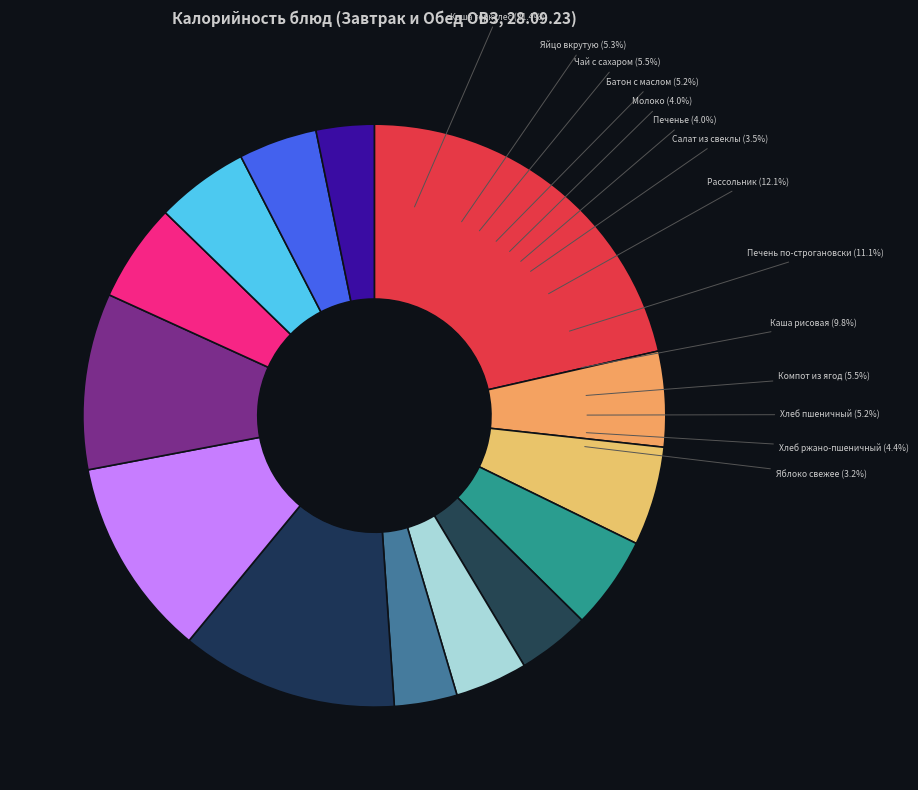

How many slices are in this pie chart?

14